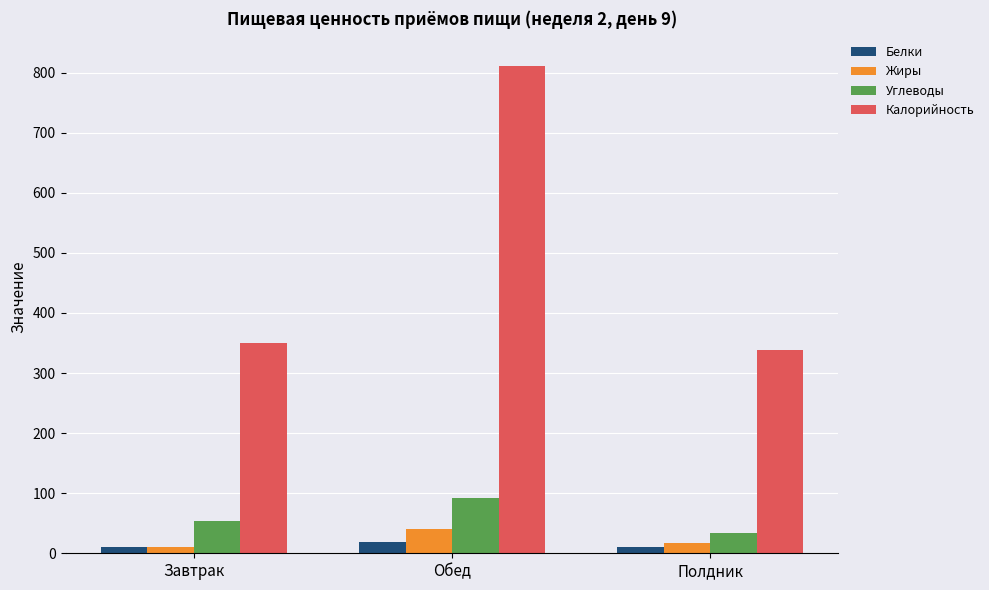

What is the difference between the Жиры values at Обед and Завтрак?

30.9